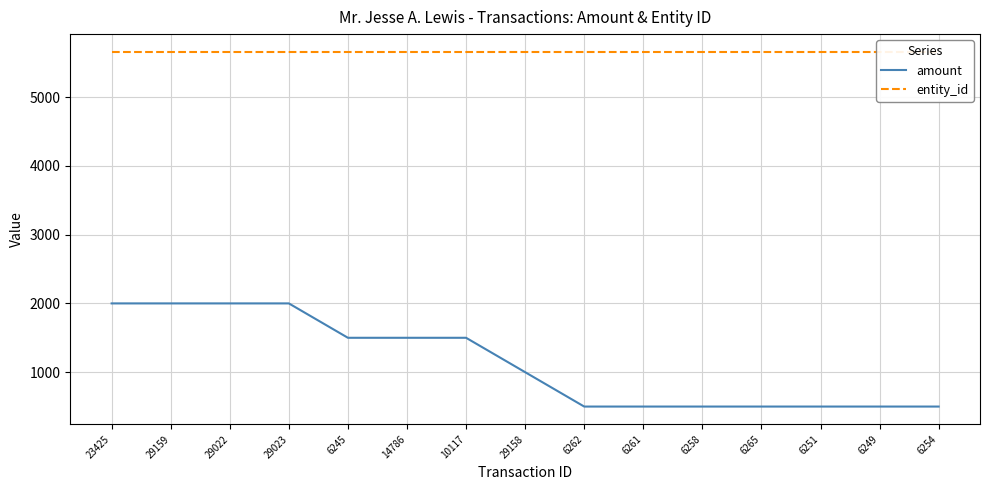

Reading left to right, list all the values displayed in this chart.

amount: 2000	2000	2000	2000	1500	1500	1500	1000	500	500	500	500	500	500	500
entity_id: 5658	5658	5658	5658	5658	5658	5658	5658	5658	5658	5658	5658	5658	5658	5658